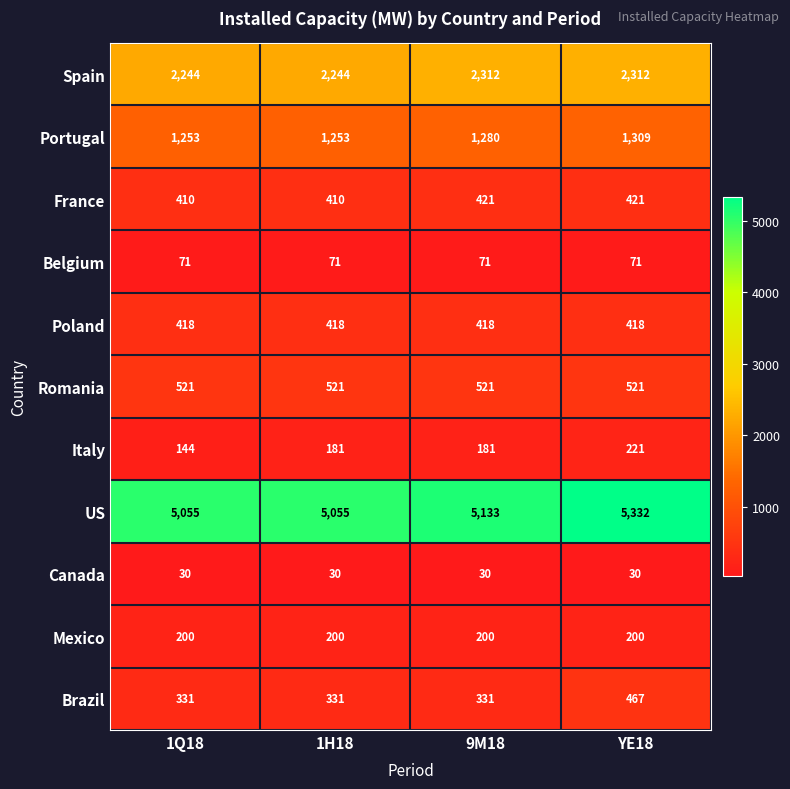

What is the lowest value of the Romania series?

521